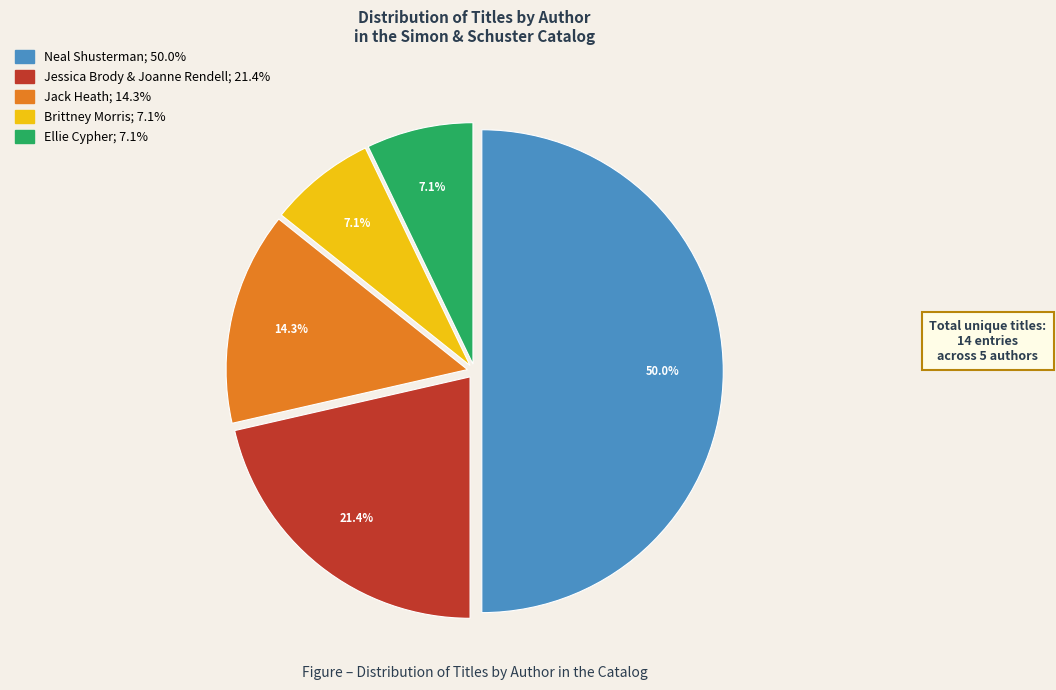

Approximately how many times larger is the value at Ellie Cypher compared to Jessica Brody & Joanne Rendell?

0.3